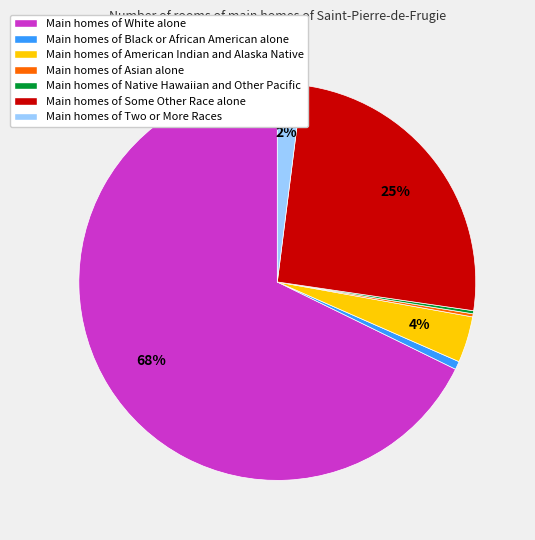

Is there a majority slice in this chart?

Yes